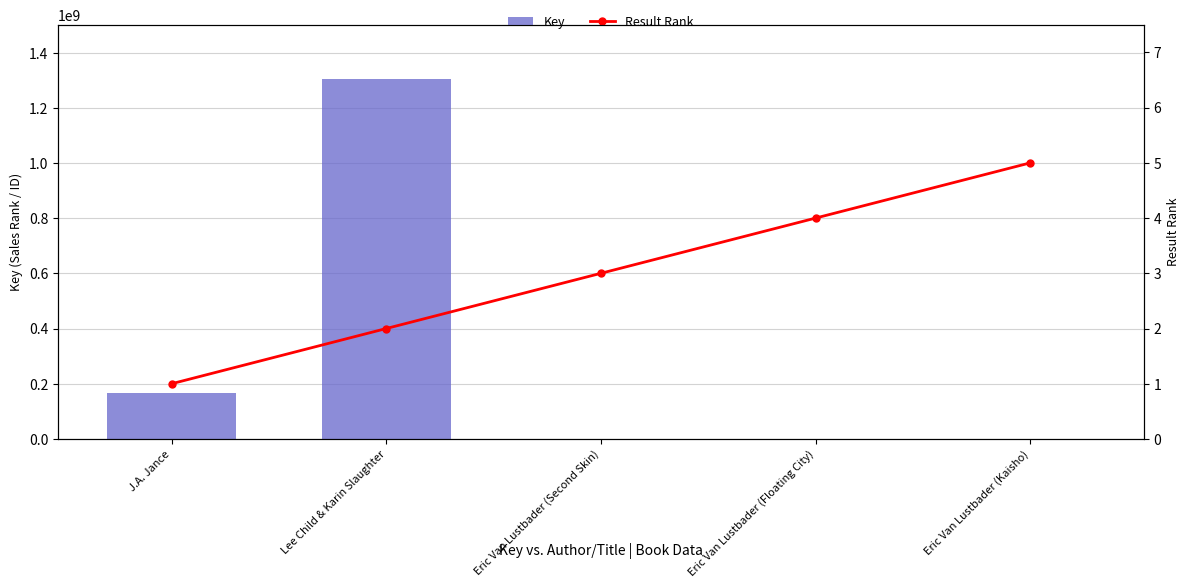

Does the chart contain stacked bars?

No